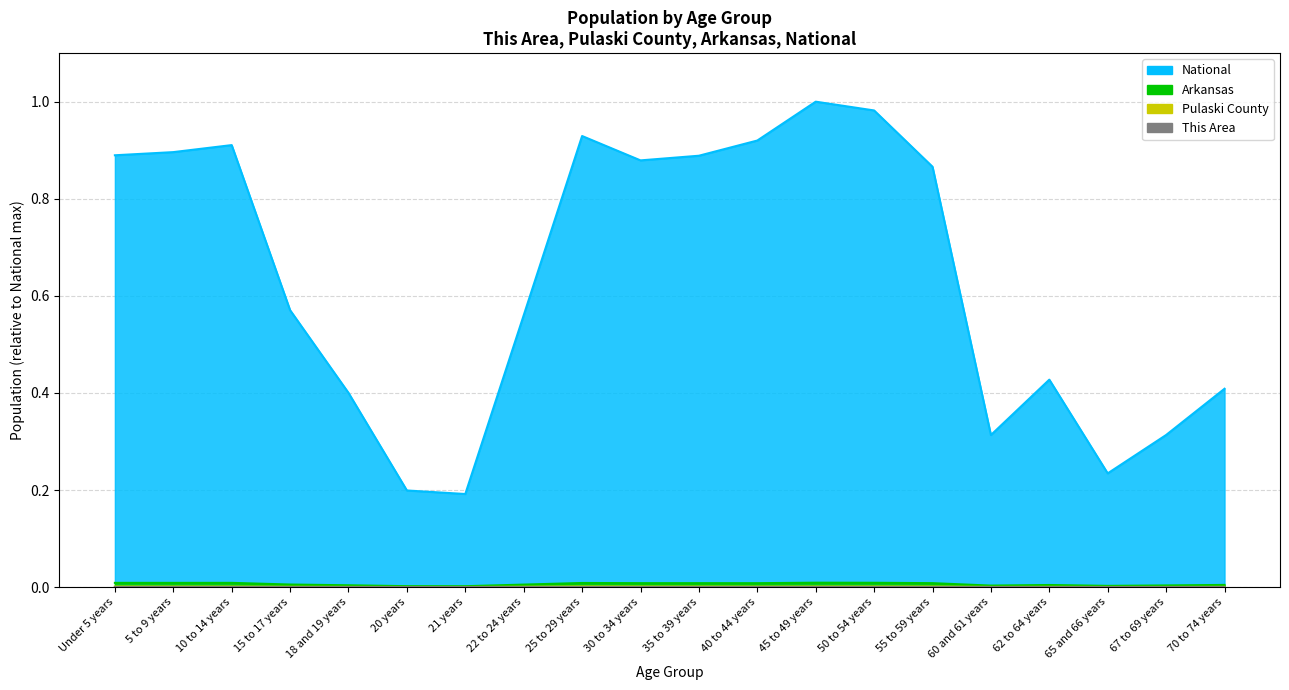

True or false: Arkansas and National intersect in this chart.

False